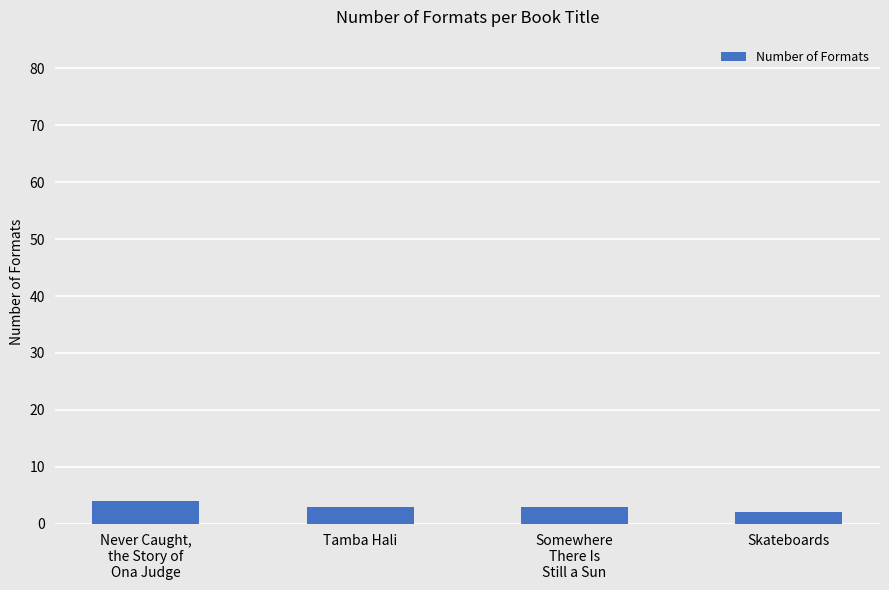

What is the greatest value displayed?

4